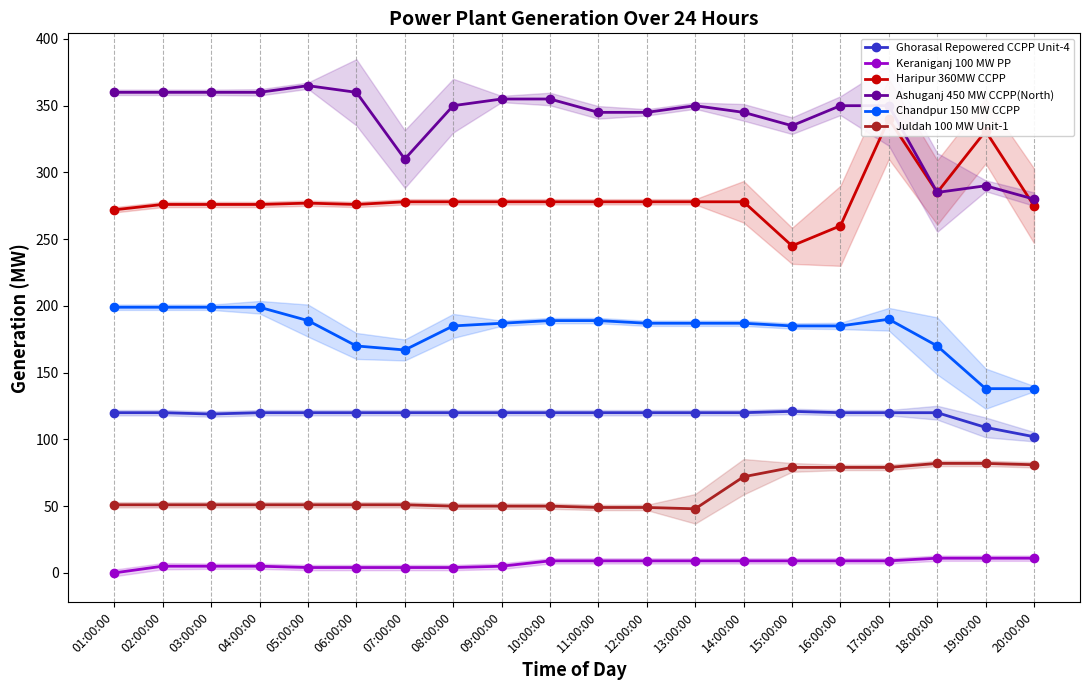

What is the total value across all series at 10:00:00?

1001